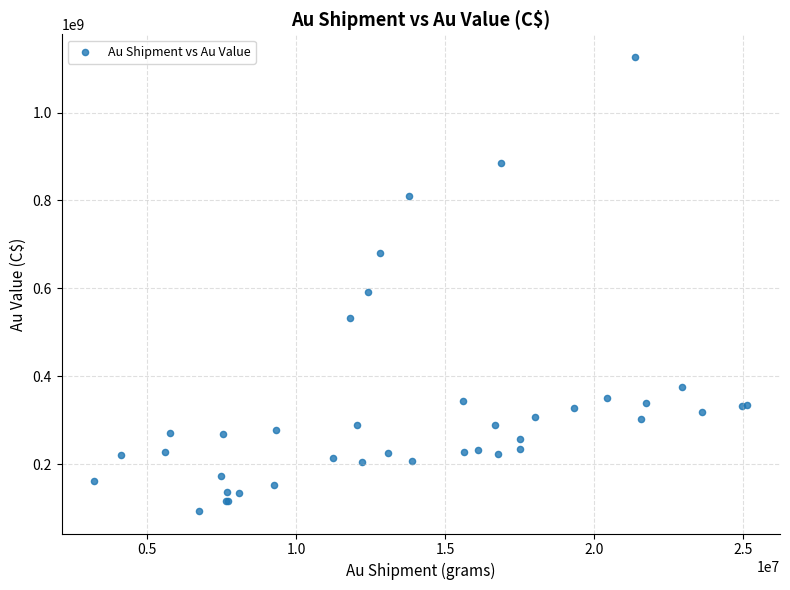

What Y value in the scatter plot is closest to 610019288?

591914428